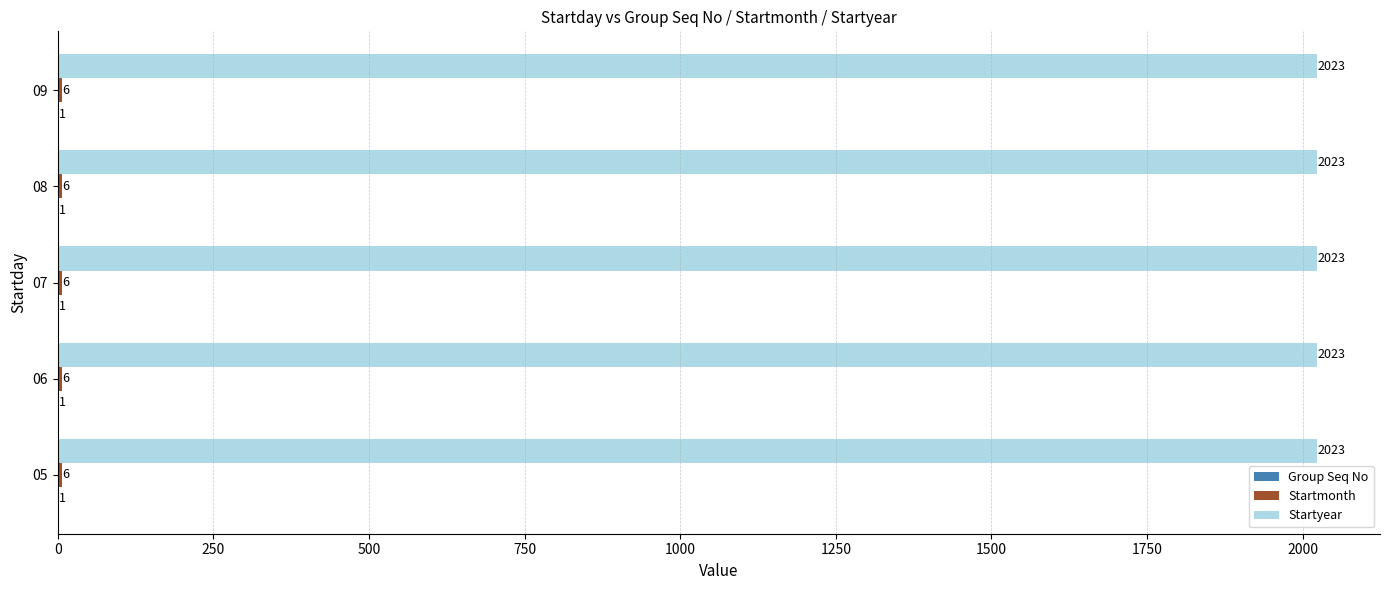

What is the total value across all series at 09?

2030